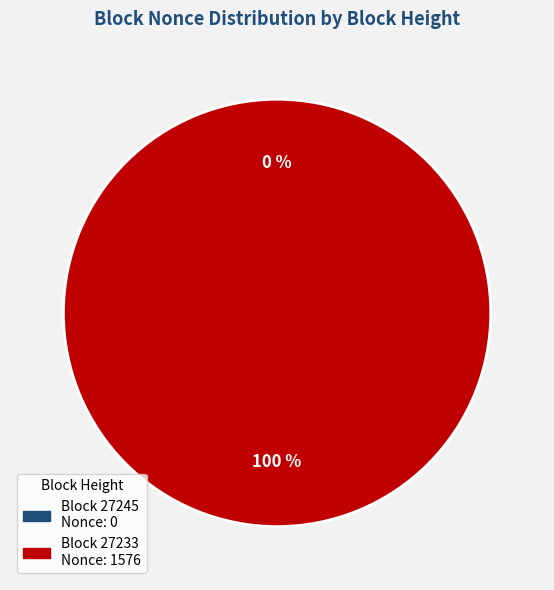

Count the number of slices in the pie.

2